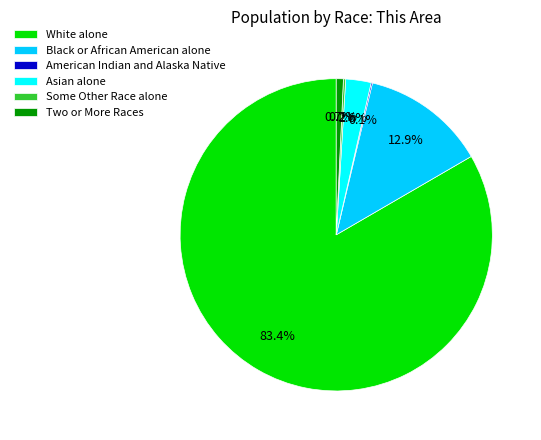

What is the largest slice in the pie chart?

White alone